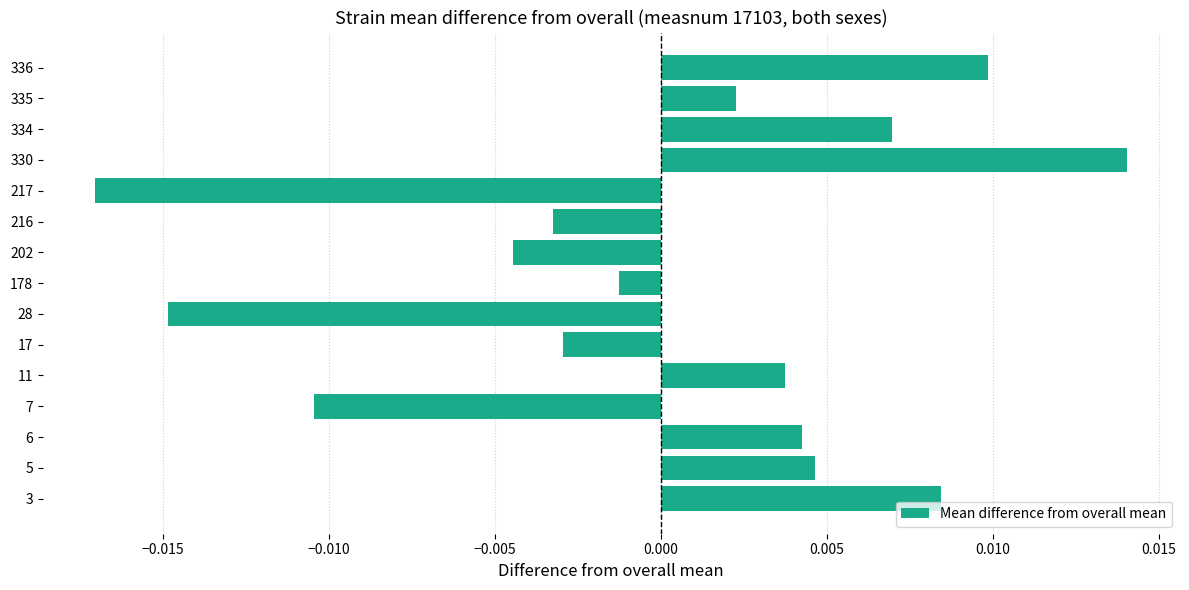

Rank the categories by value from highest to lowest.

330, 336, 3, 334, 5, 6, 11, 335, 178, 17, 216, 202, 7, 28, 217